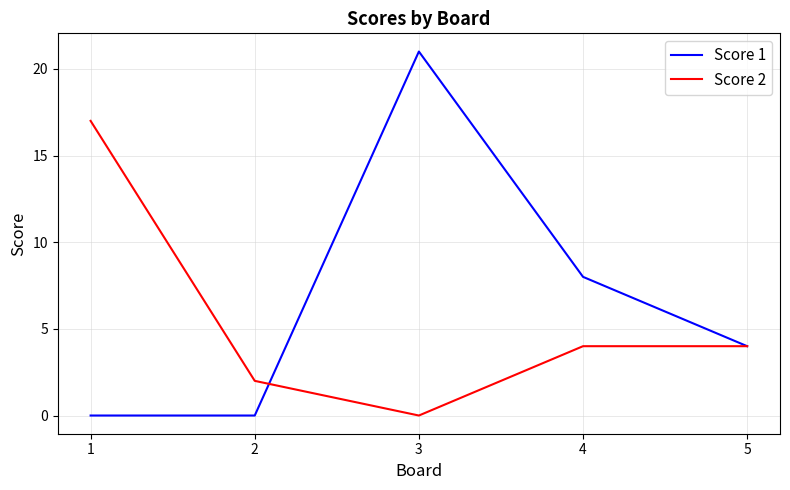

What is the total value across all series at 4?

12